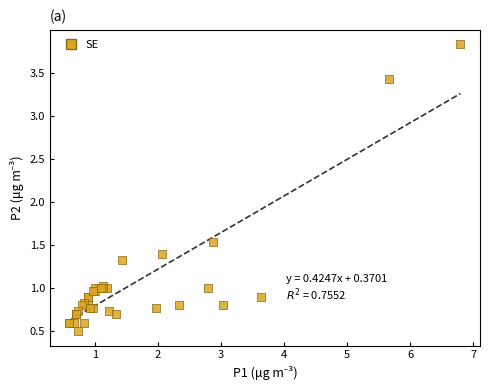

What Y value in the scatter plot is closest to 2?

1.5